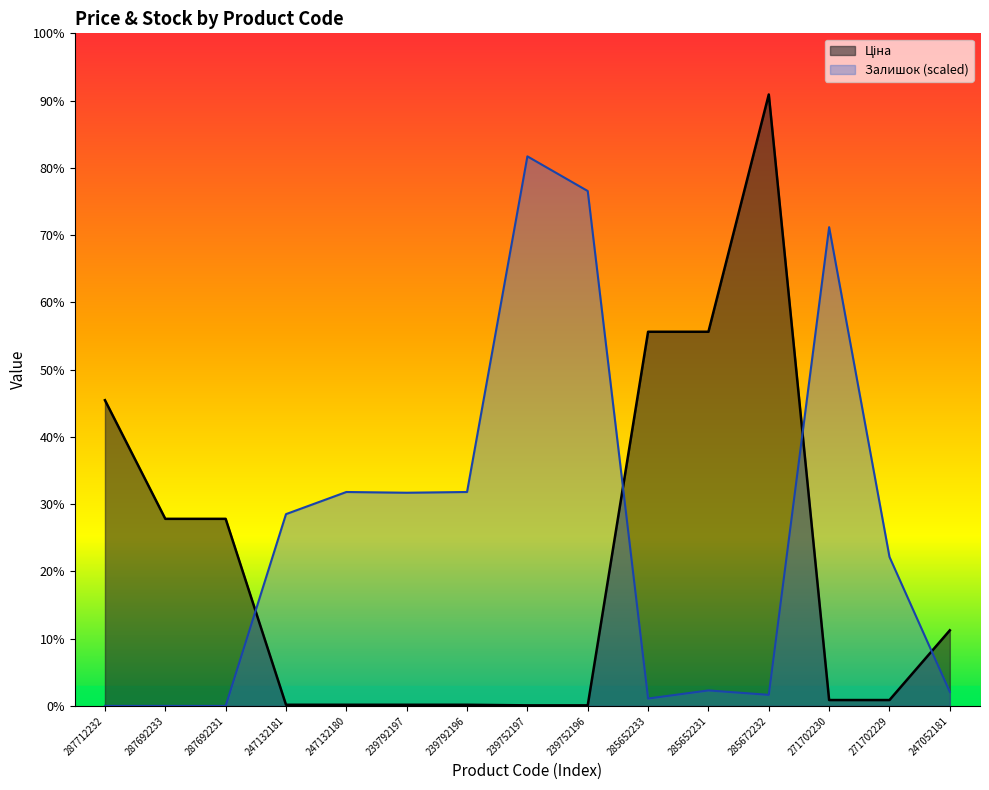

Which series has the largest range (max minus min)?

Ціна